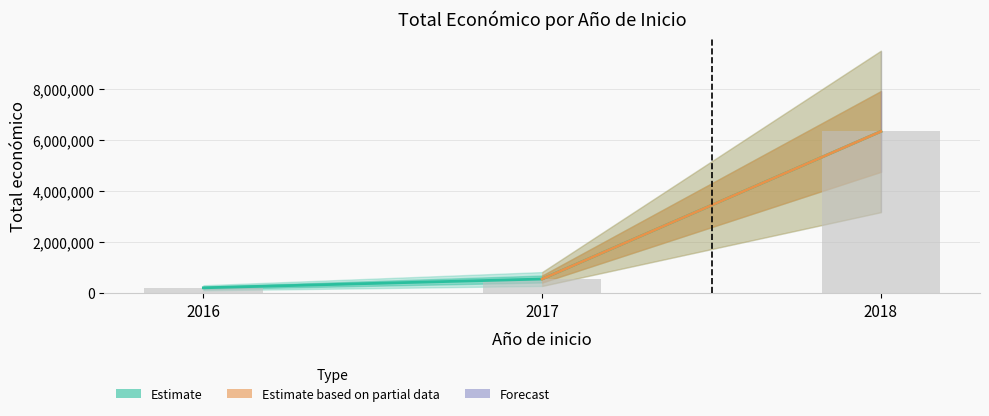

Between 2016 and 2018, which is larger?

2018